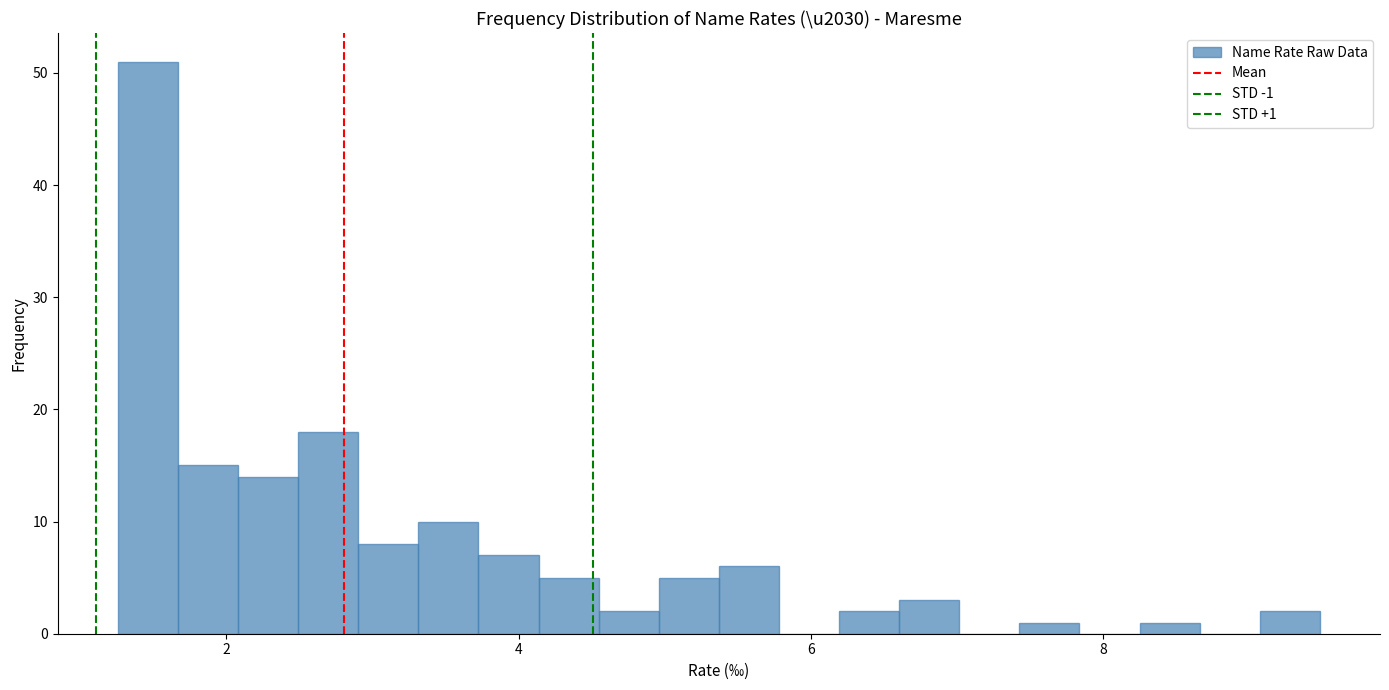

Around what value on the x-axis is the tallest bar? Give the approximate position of its centre, as read against the axis.

1.4